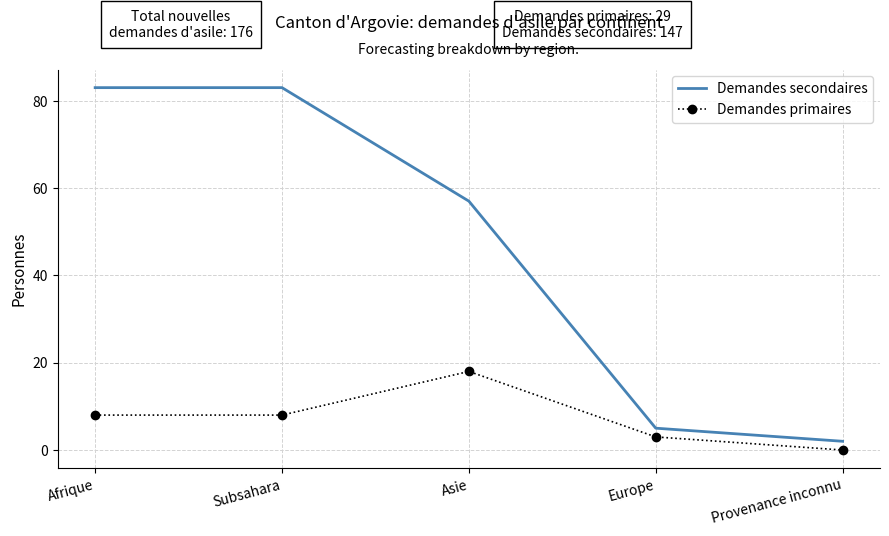

Reading right to left, extract all data points from this chart.

Demandes secondaires: 2	5	57	83	83
Demandes primaires: 0	3	18	8	8